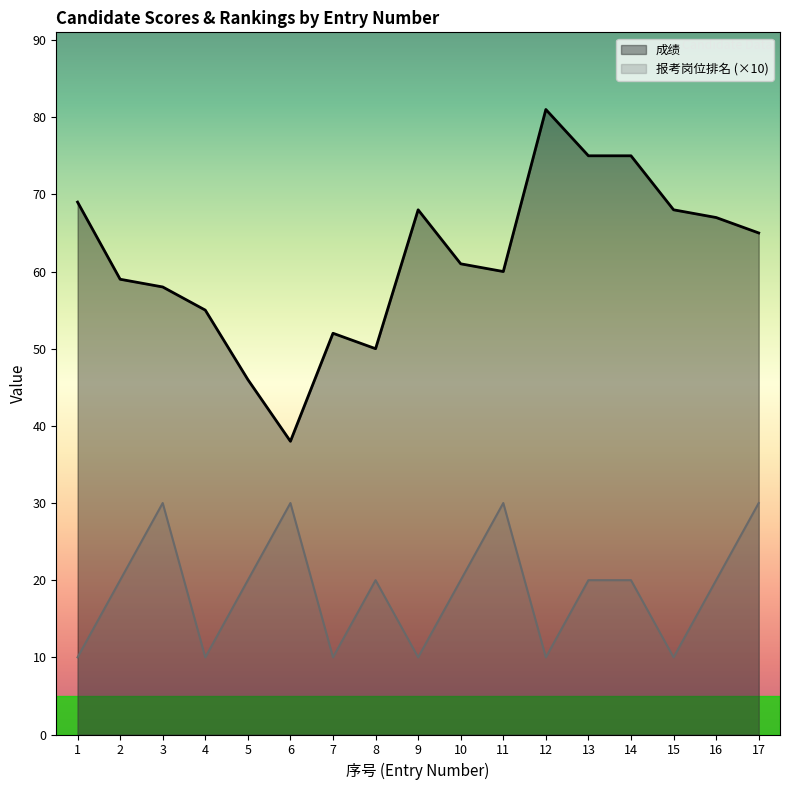

Which category has the lowest value in the 报考岗位排名 series?

1